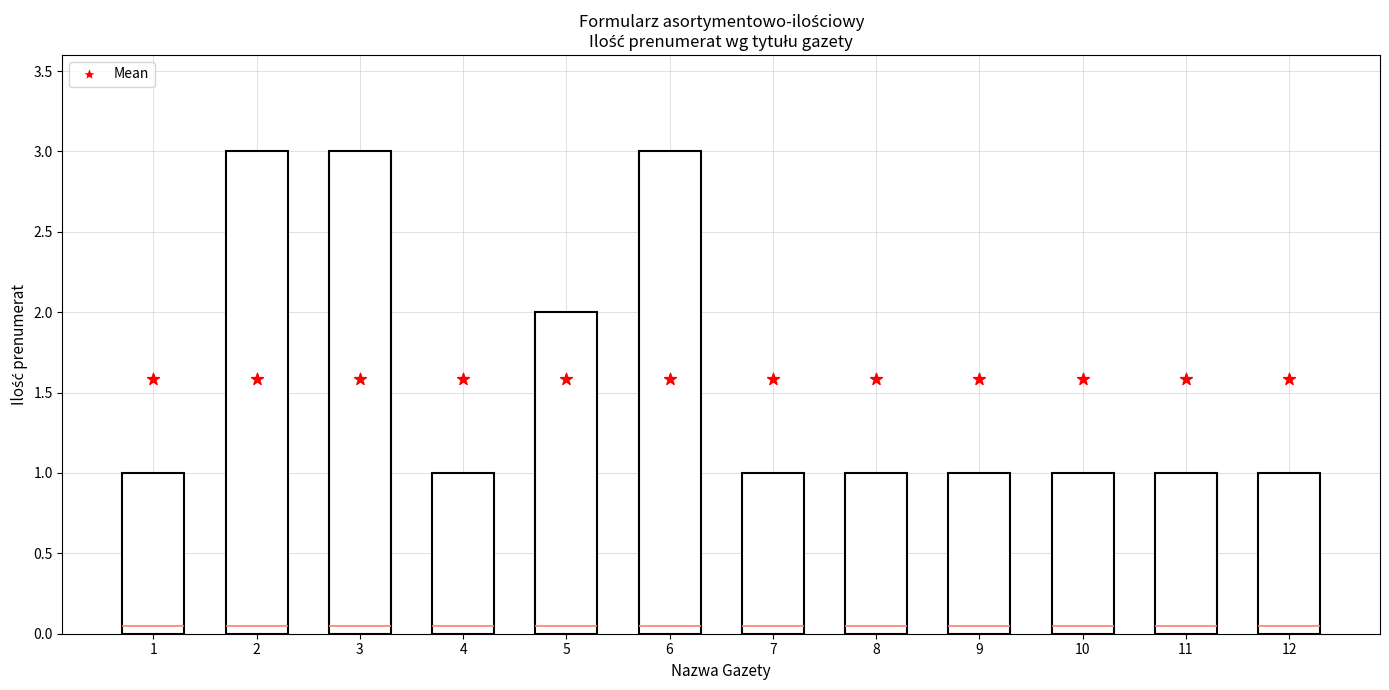

At which category is the sum across all series the highest?

2